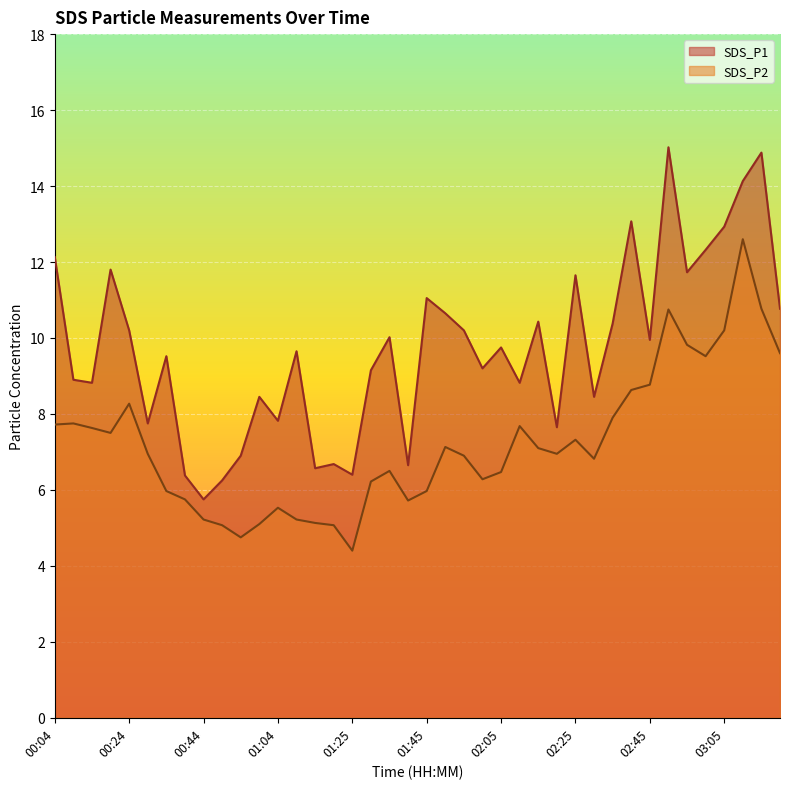

What is the maximum value shown in the chart?

15.0